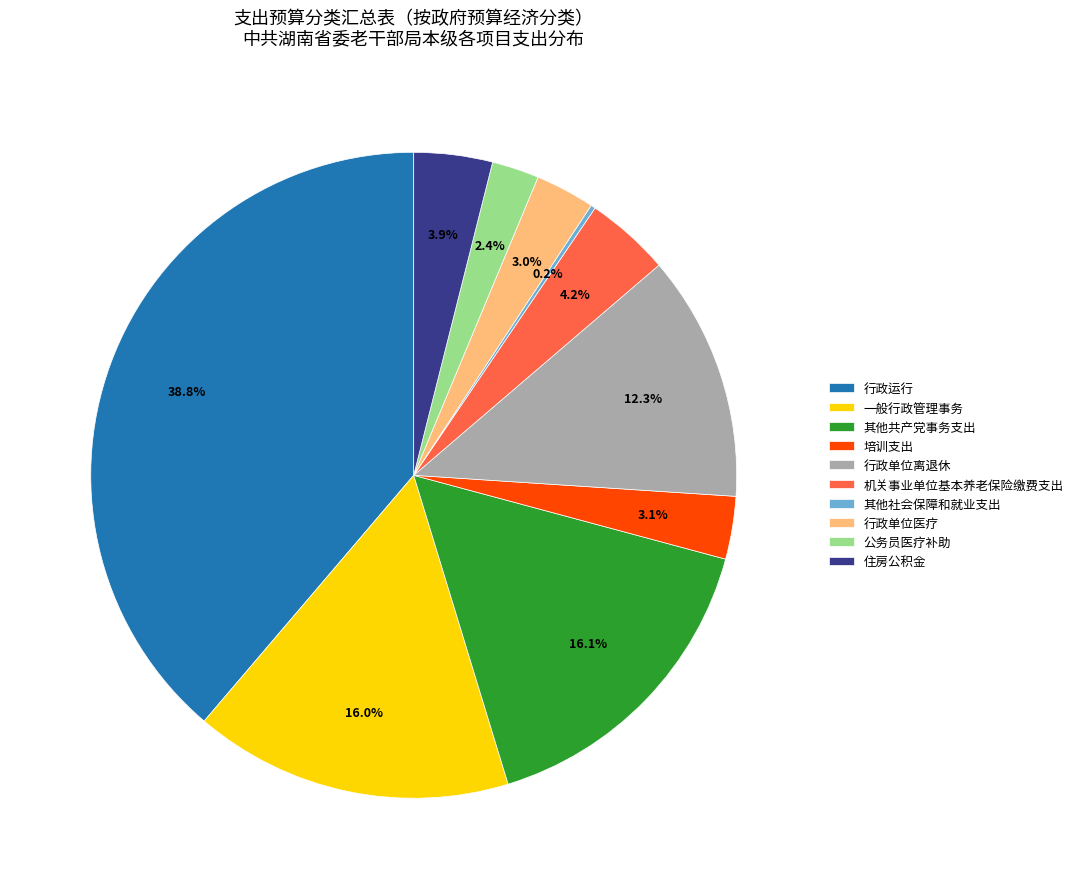

What is the total percentage of 一般行政管理事务 and 机关事业单位基本养老保险缴费支出?

20.2%